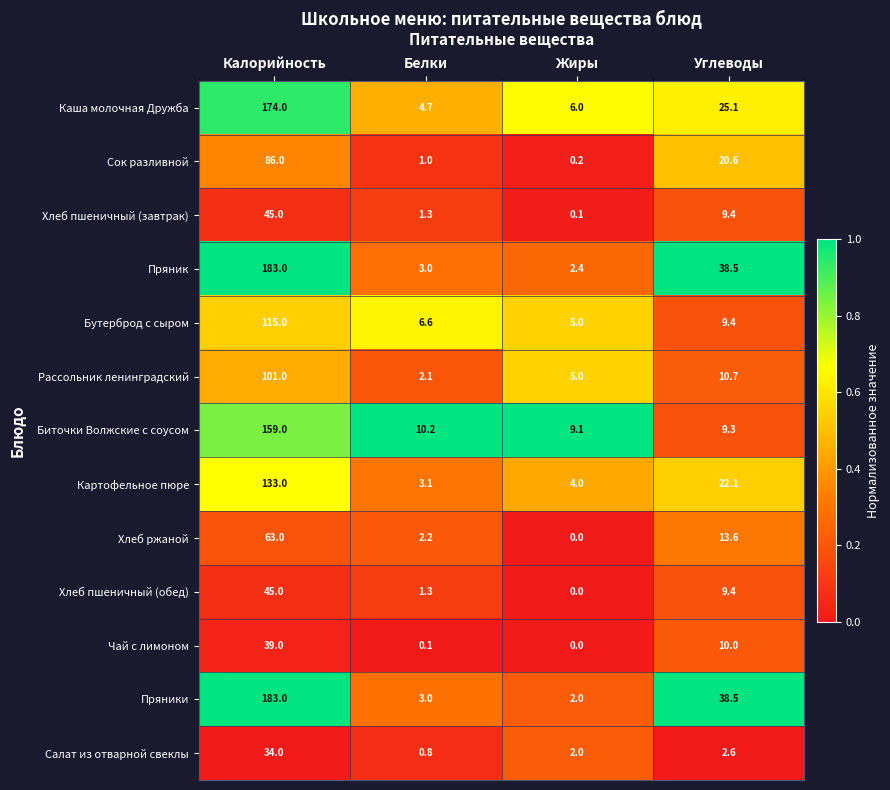

What is the sum of all Чай с лимоном values?

49.1